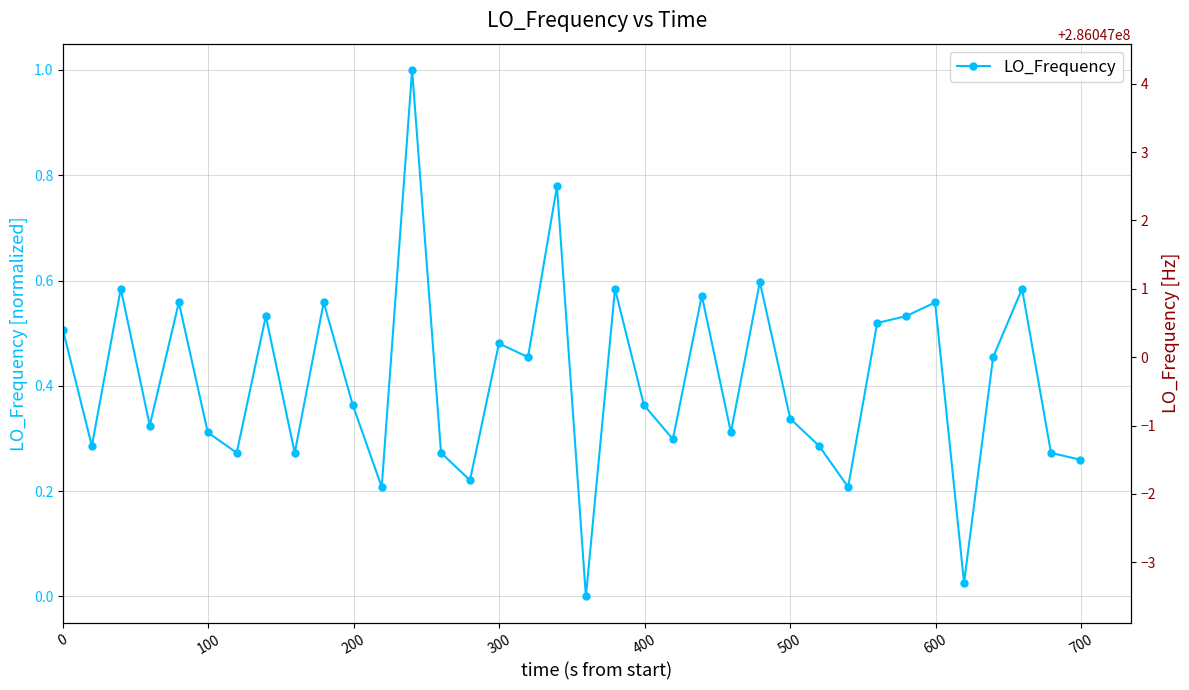

Does the chart have visible grid lines?

Yes